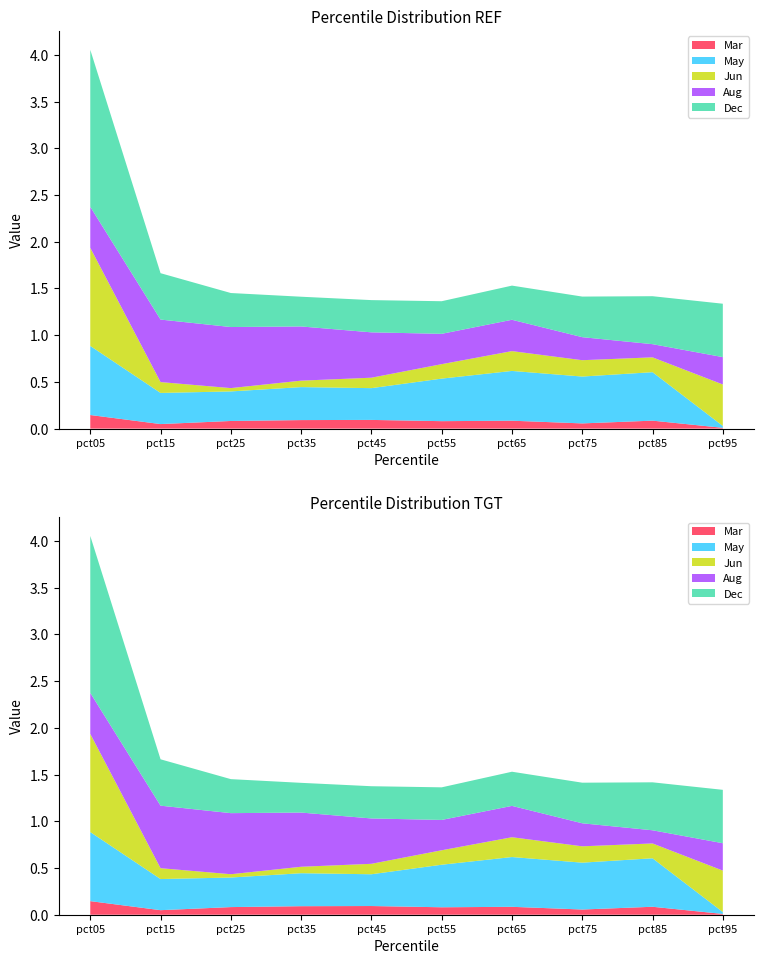

Reading right to left, transcribe all the data shown in this chart.

Mar: 0.0	0.1	0.1	0.1	0.1	0.1	0.1	0.1	0.0	0.1
May: 0.0	0.5	0.5	0.5	0.5	0.3	0.4	0.3	0.3	0.7
Jun: 0.4	0.2	0.2	0.2	0.2	0.1	0.1	0.0	0.1	1.1
Aug: 0.3	0.1	0.2	0.3	0.3	0.5	0.6	0.7	0.7	0.4
Dec: 0.6	0.5	0.4	0.4	0.3	0.3	0.3	0.4	0.5	1.7